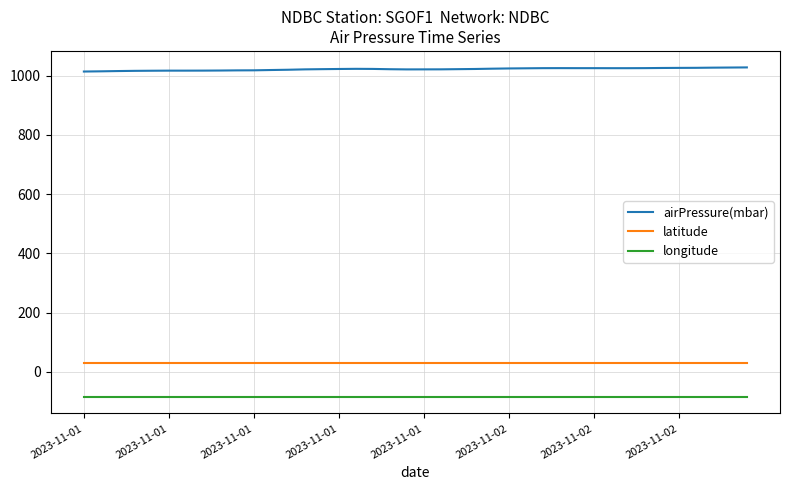

Which series has the widest spread of values?

airPressure(mbar)